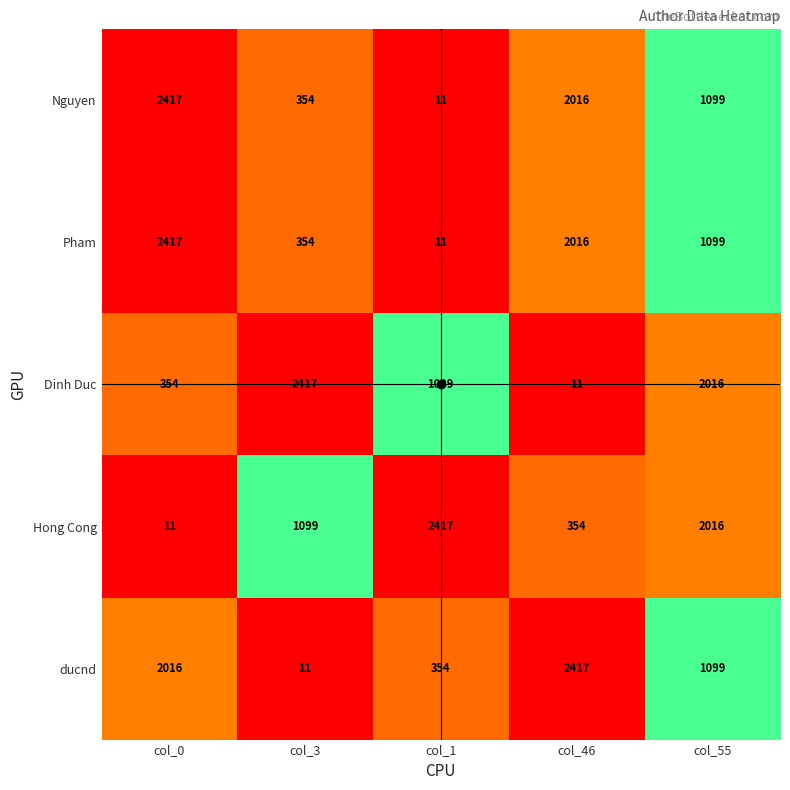

Count the Dinh Duc values in the range 354 to 2016.

3